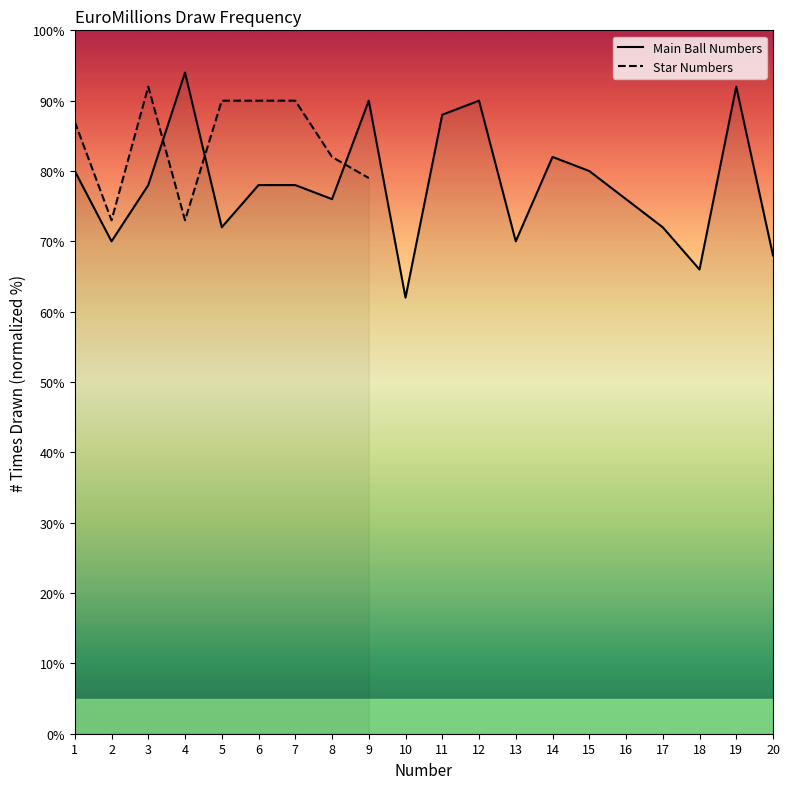

What is the maximum value shown in the chart?

94